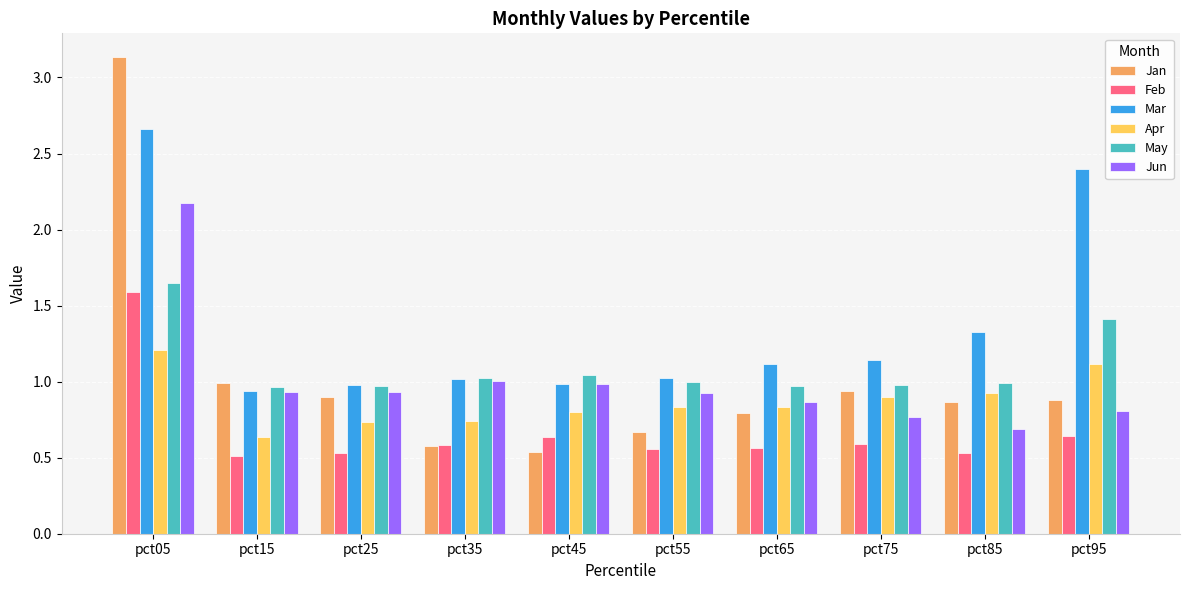

The May series shows 1.0 at pct75. True or false?

True